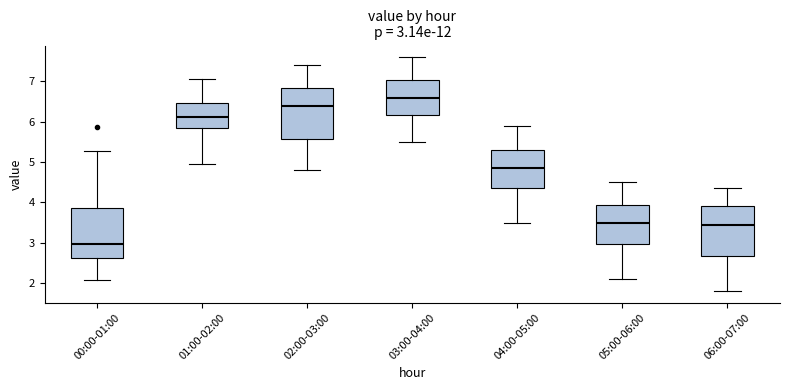

Which box has the lowest median line?

00:00-01:00